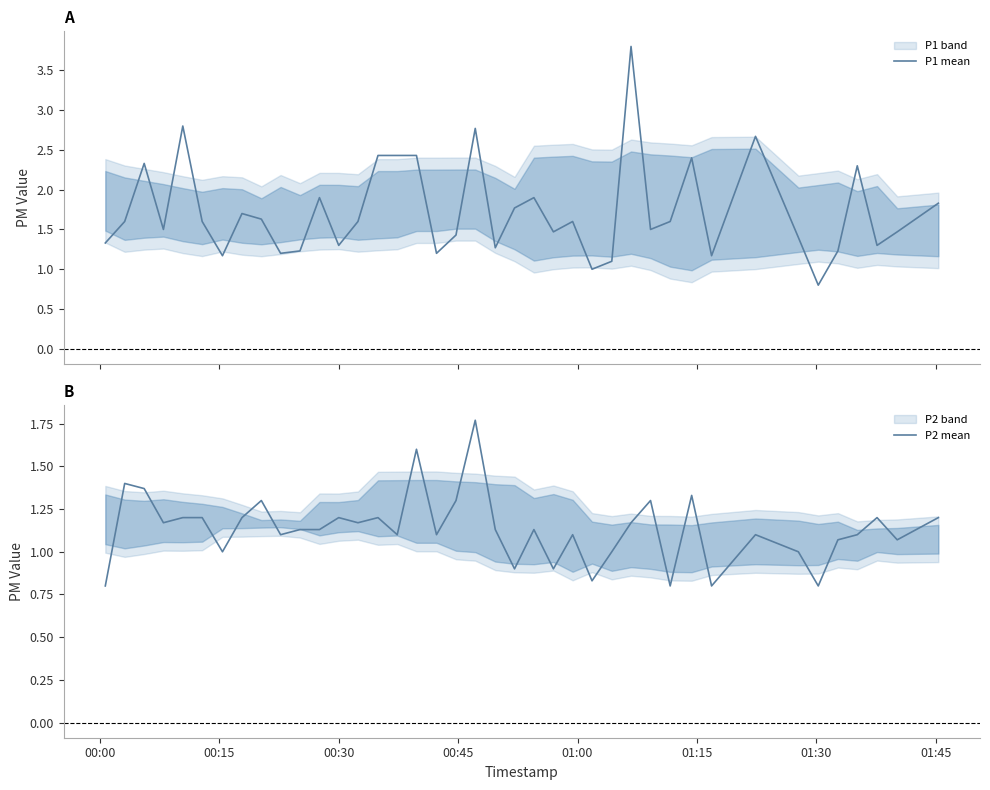

What is the lowest value of the P1 mean series?

0.8